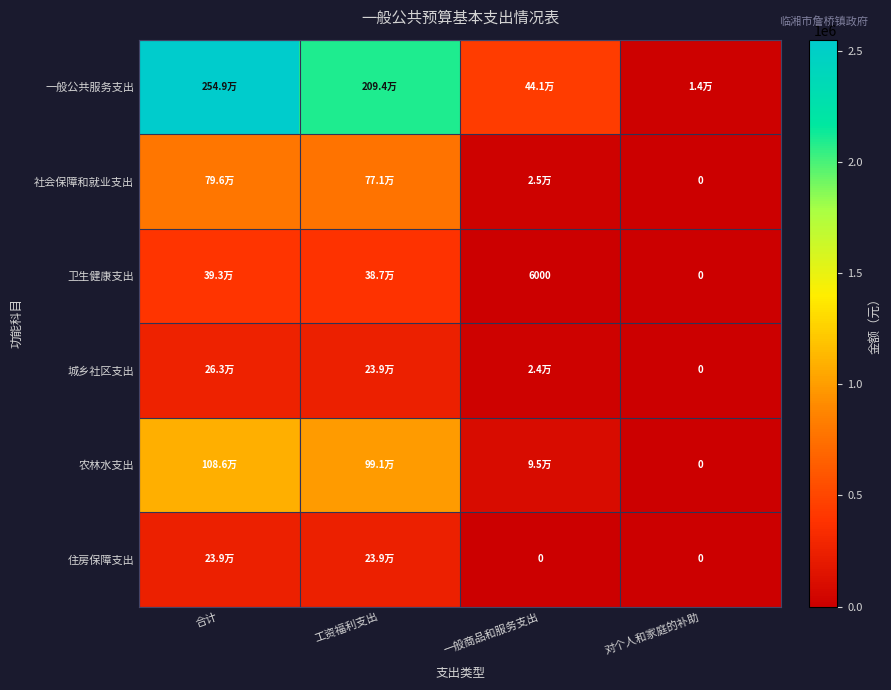

Which series has the widest spread of values?

一般公共服务支出